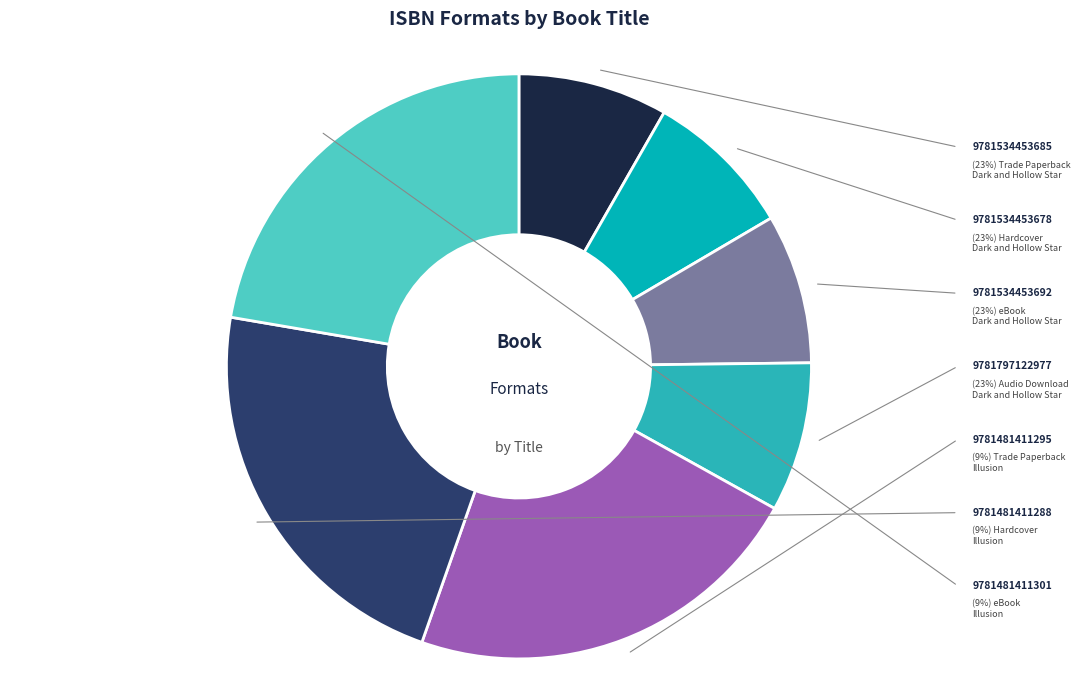

To the nearest percent, what is the difference between the largest and smallest slice percentages?

14%